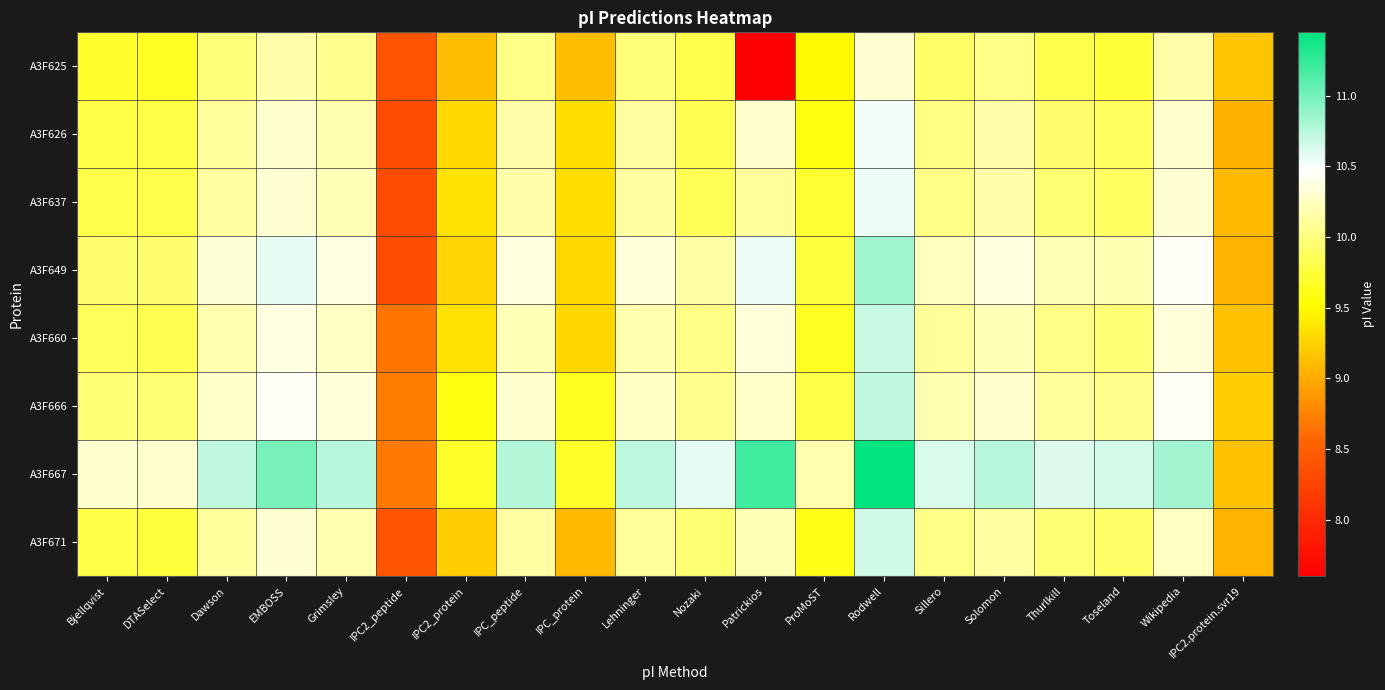

What is the smallest value displayed?

7.6